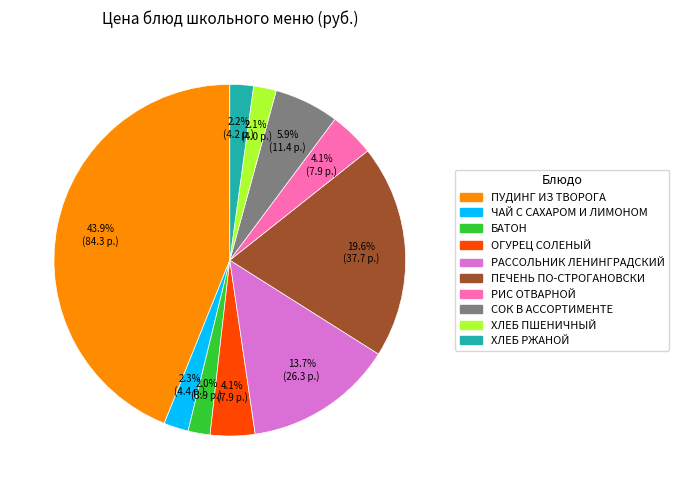

How many segments does this pie chart have?

10